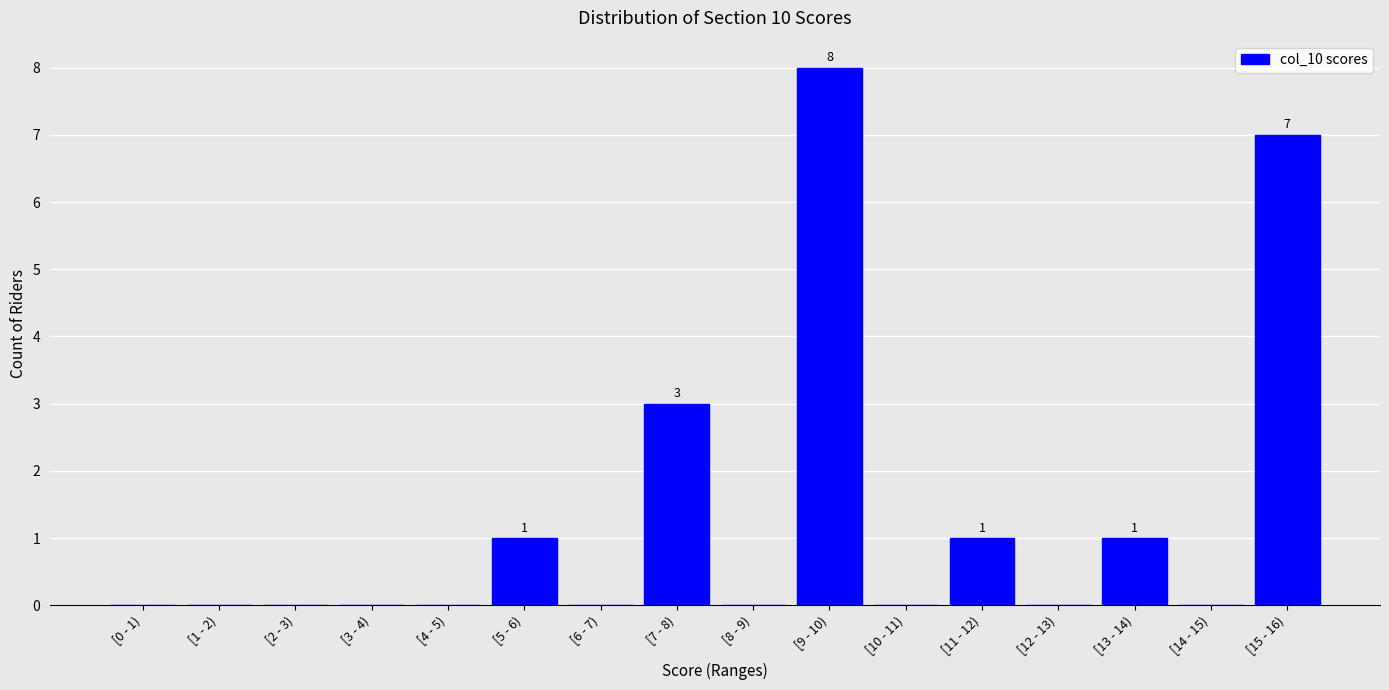

Reading left to right, extract all data points from this chart.

[0 - 1)=0	[1 - 2)=0	[2 - 3)=0	[3 - 4)=0	[4 - 5)=0	[5 - 6)=1	[6 - 7)=0	[7 - 8)=3	[8 - 9)=0	[9 - 10)=8	[10 - 11)=0	[11 - 12)=1	[12 - 13)=0	[13 - 14)=1	[14 - 15)=0	[15 - 16)=7